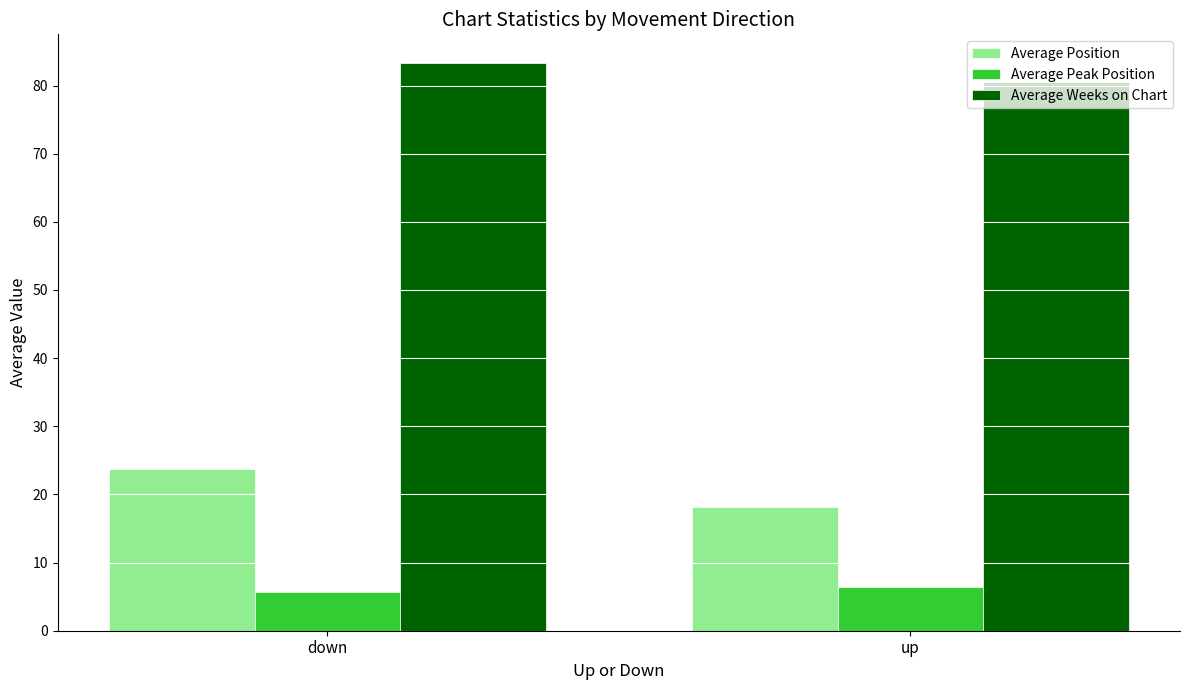

Which category has the lowest value across all series?

down